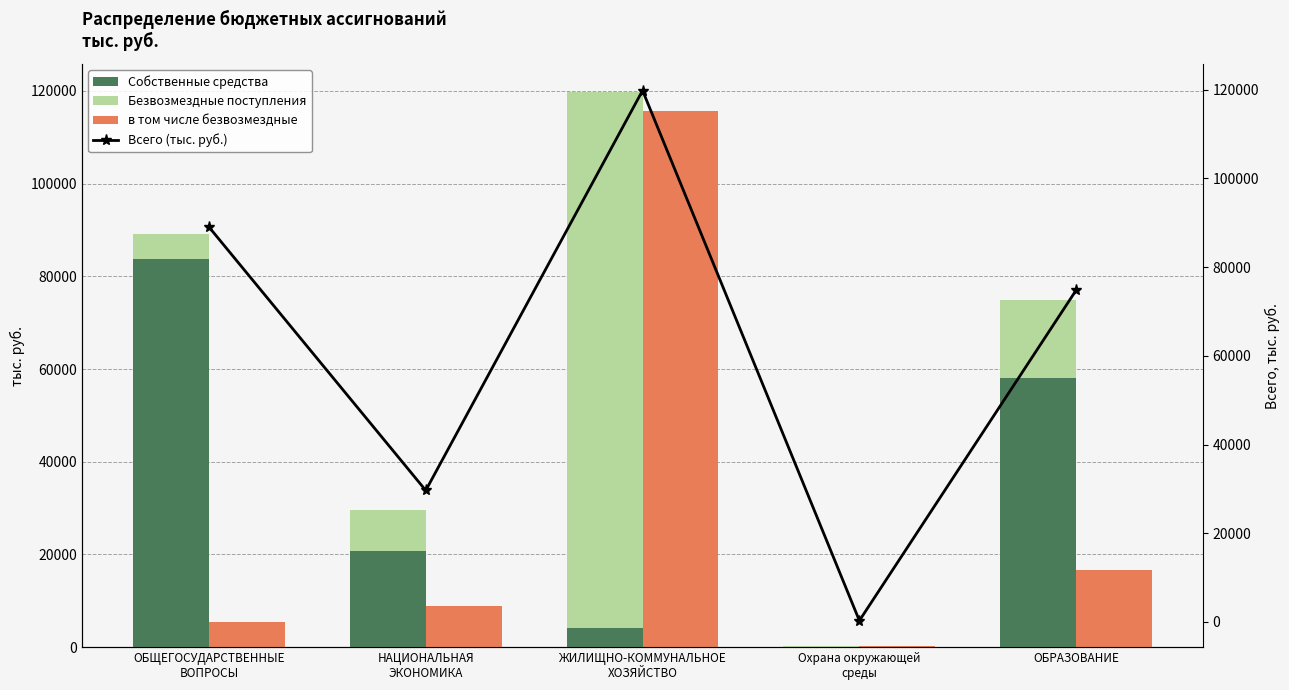

What is the smallest value displayed?

4.0